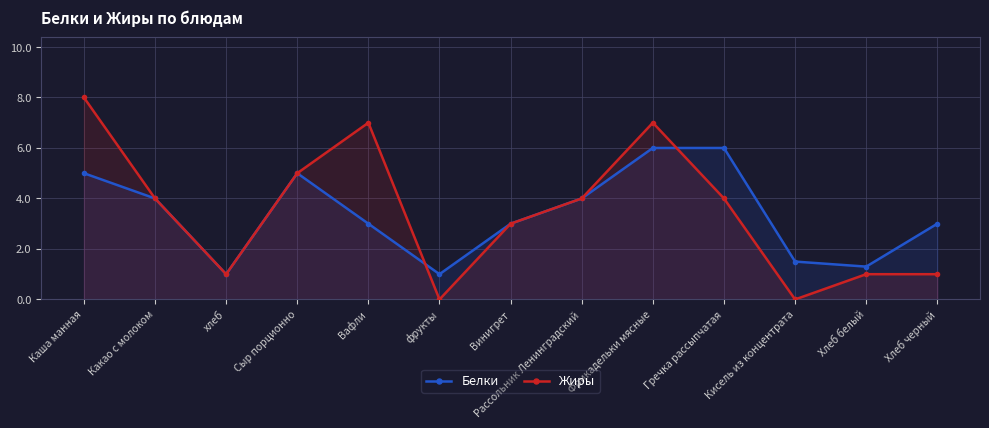

What are all the series names shown in the legend?

Белки, Жиры